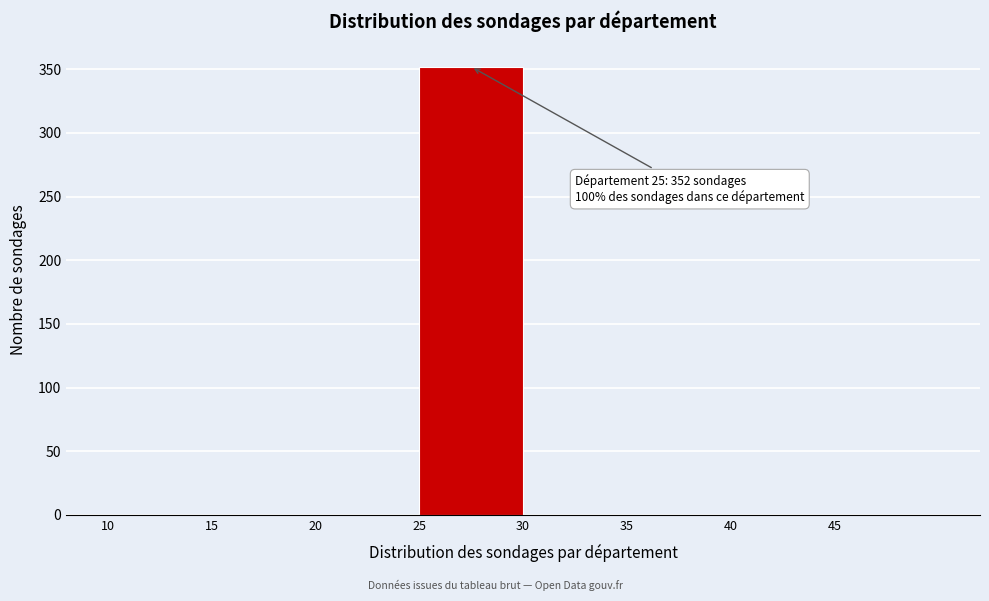

Which range on the x-axis has the tallest bar?

25 to 30